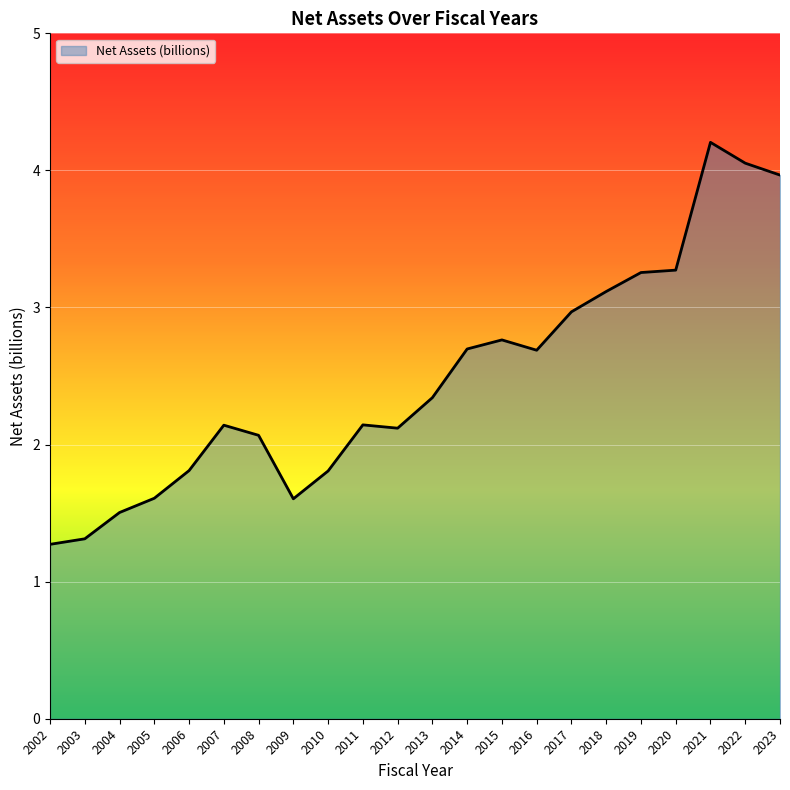

What is the approximate value at 2002?

1.3